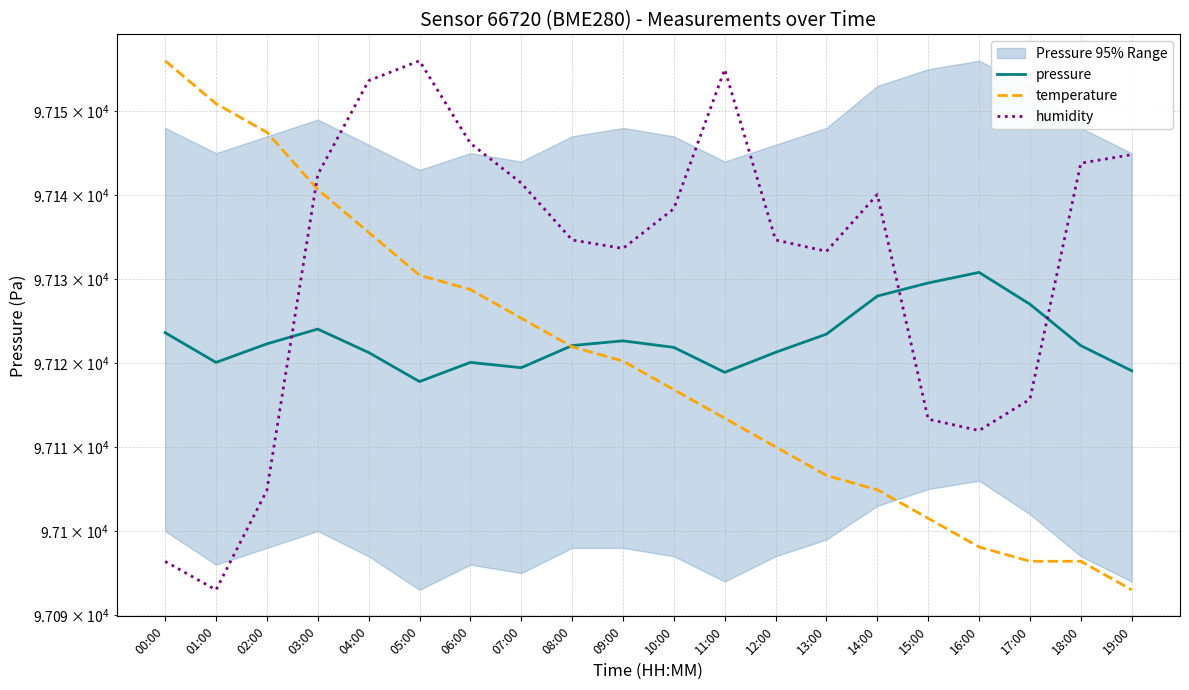

What is the minimum value for humidity?

97093.0